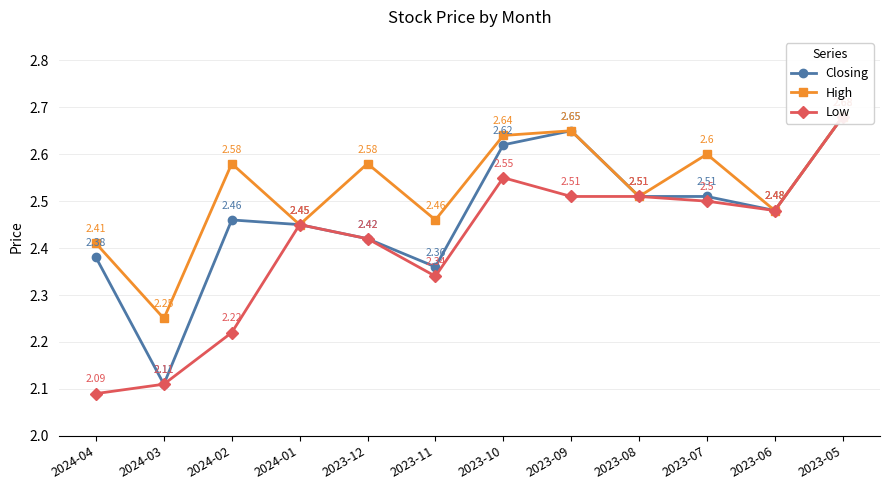

True or false: Low has a value of 2.5 at 2023-08.

True